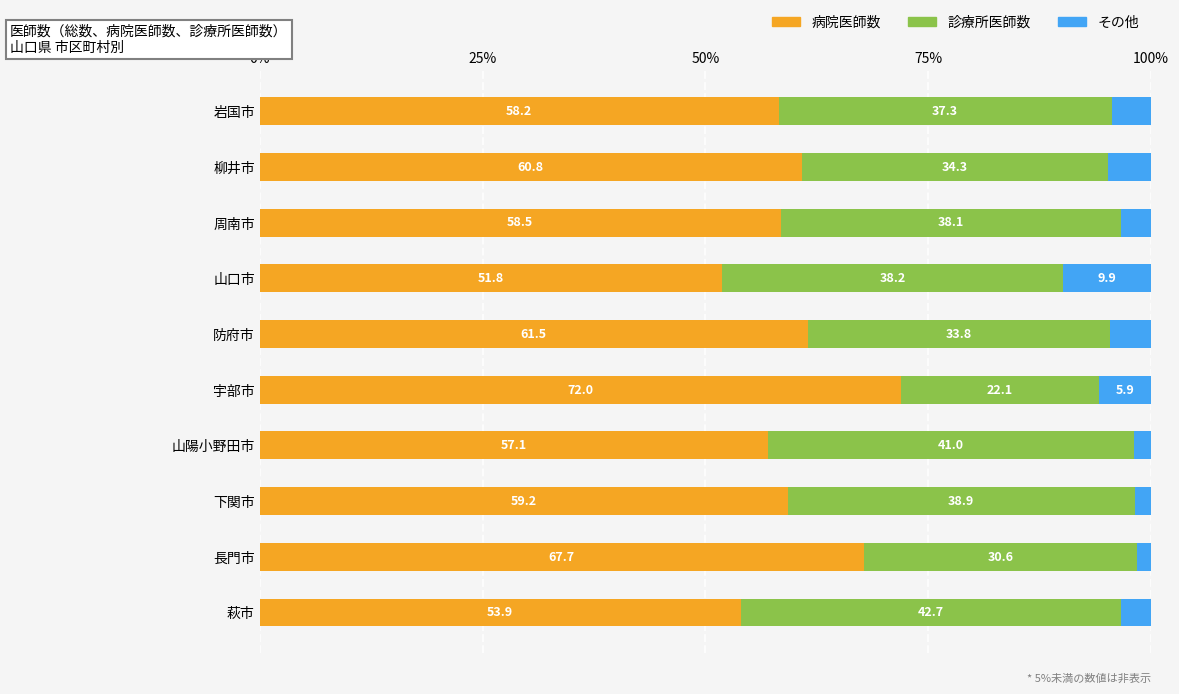

True or false: 病院医師数 has a value of 13.0 at 山陽小野田市.

False